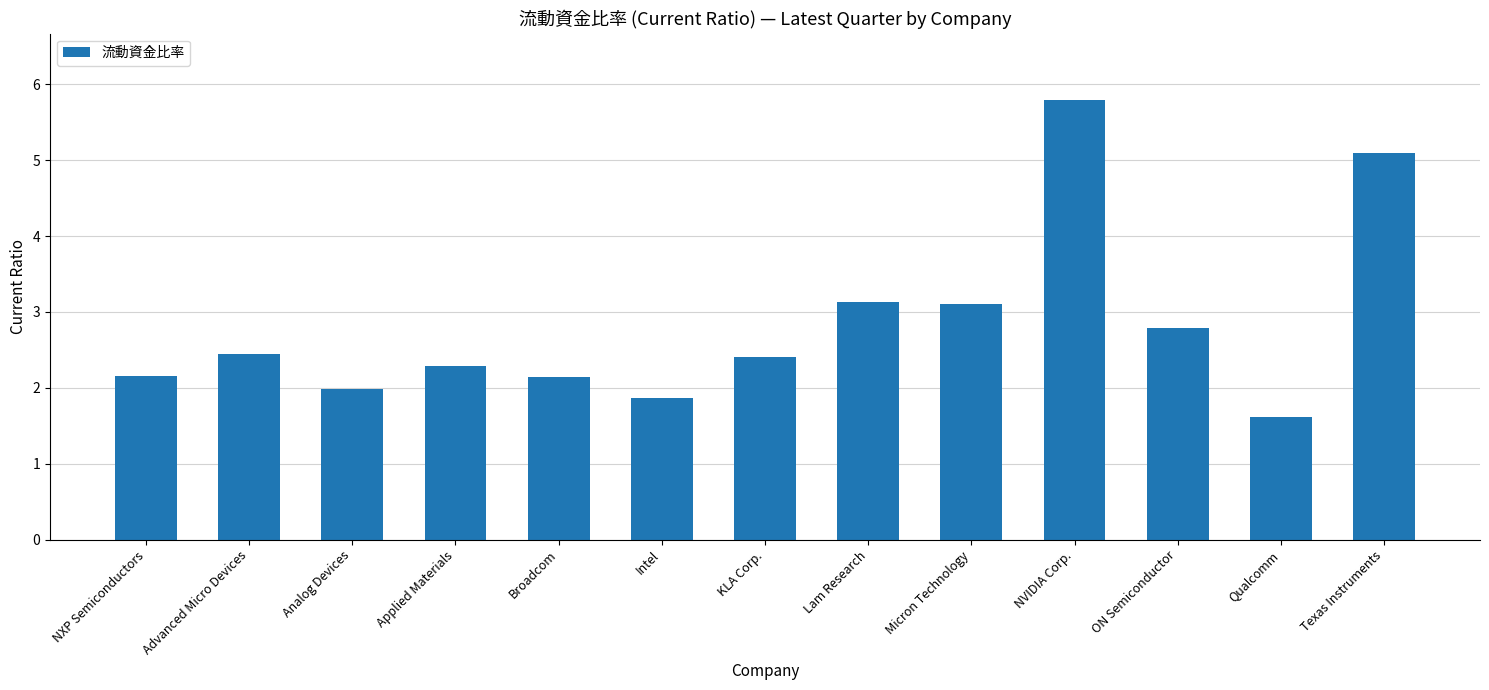

What is the difference between the maximum and minimum values?

4.2